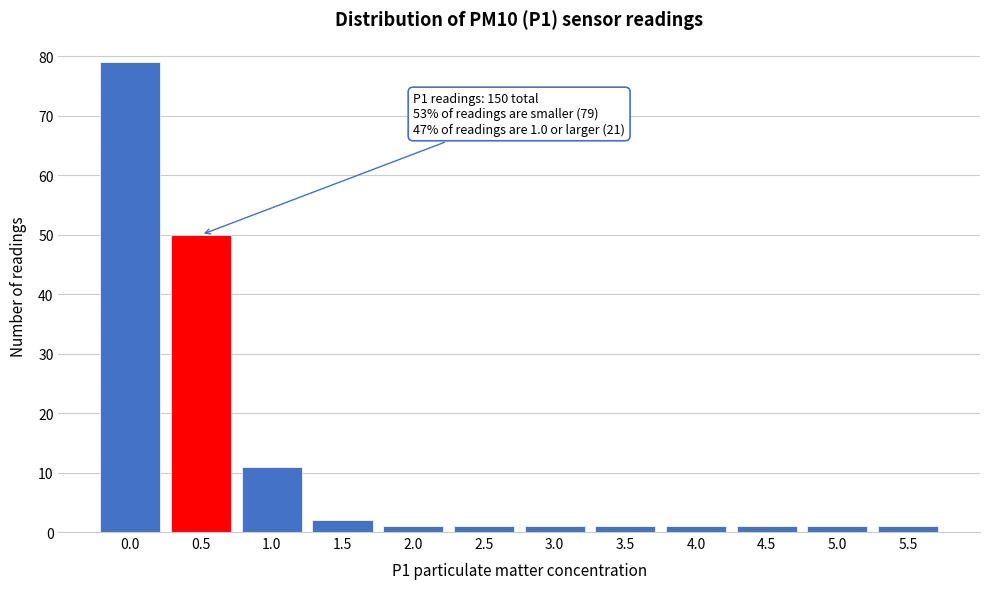

Reading left to right, what are all the values shown in this chart?

0.0=79	0.5=50	1.0=11	1.5=2	2.0=1	2.5=1	3.0=1	3.5=1	4.0=1	4.5=1	5.0=1	5.5=1